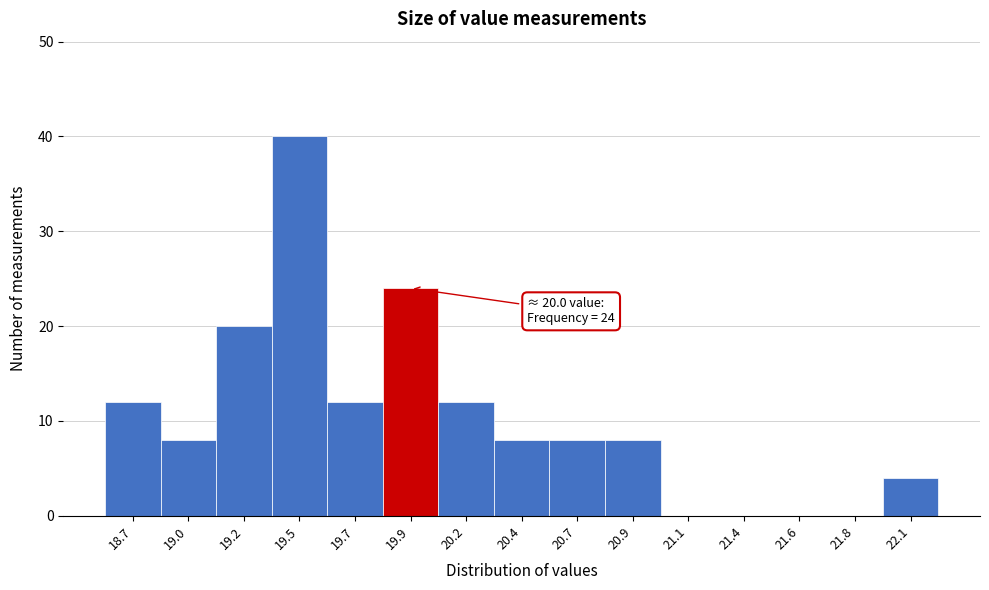

Reading left to right, list all the values displayed in this chart.

18.7=12	19.0=8	19.2=20	19.5=40	19.7=12	19.9=24	20.2=12	20.4=8	20.7=8	20.9=8	21.1=0	21.4=0	21.6=0	21.8=0	22.1=4